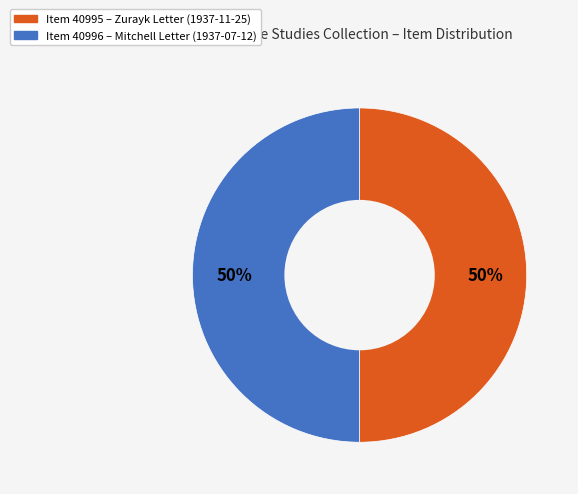

To the nearest percent, what is the average slice percentage?

50%